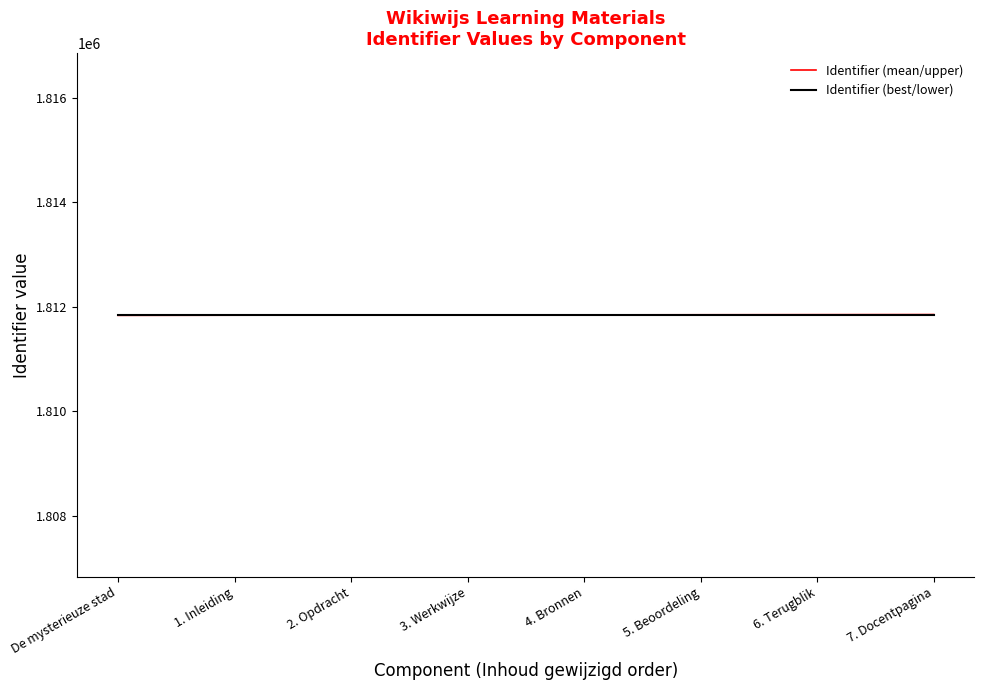

What is the total value across all series at 4. Bronnen?

3623683